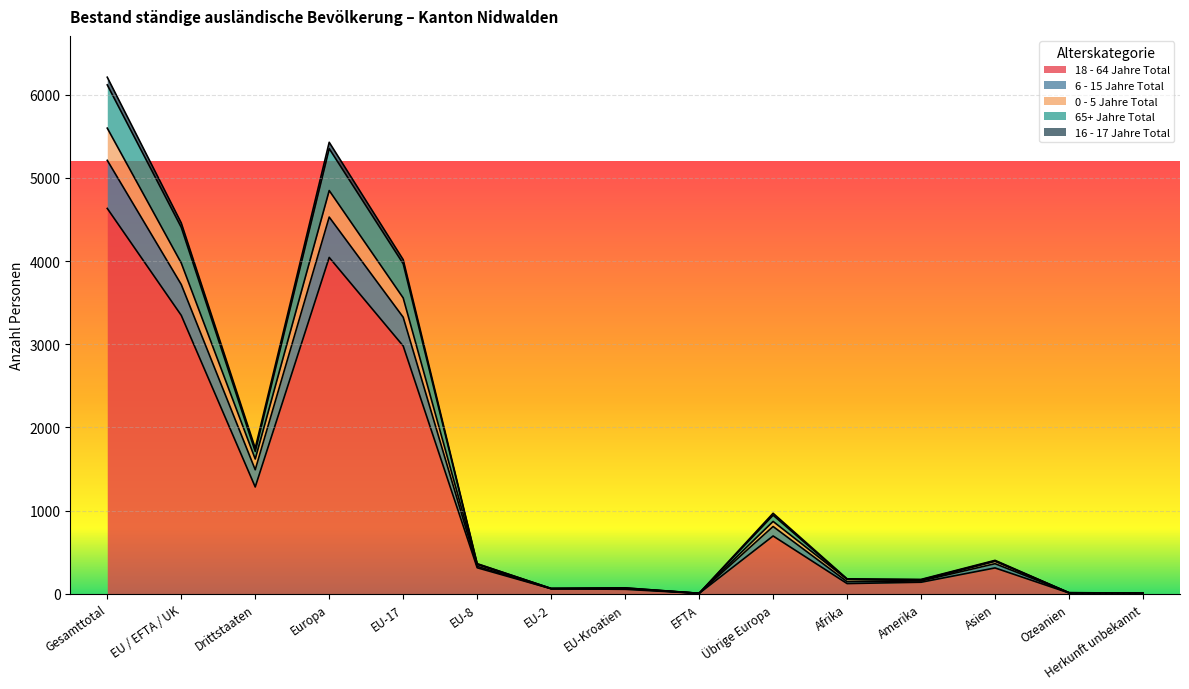

At which category is the sum across all series the highest?

Gesamttotal